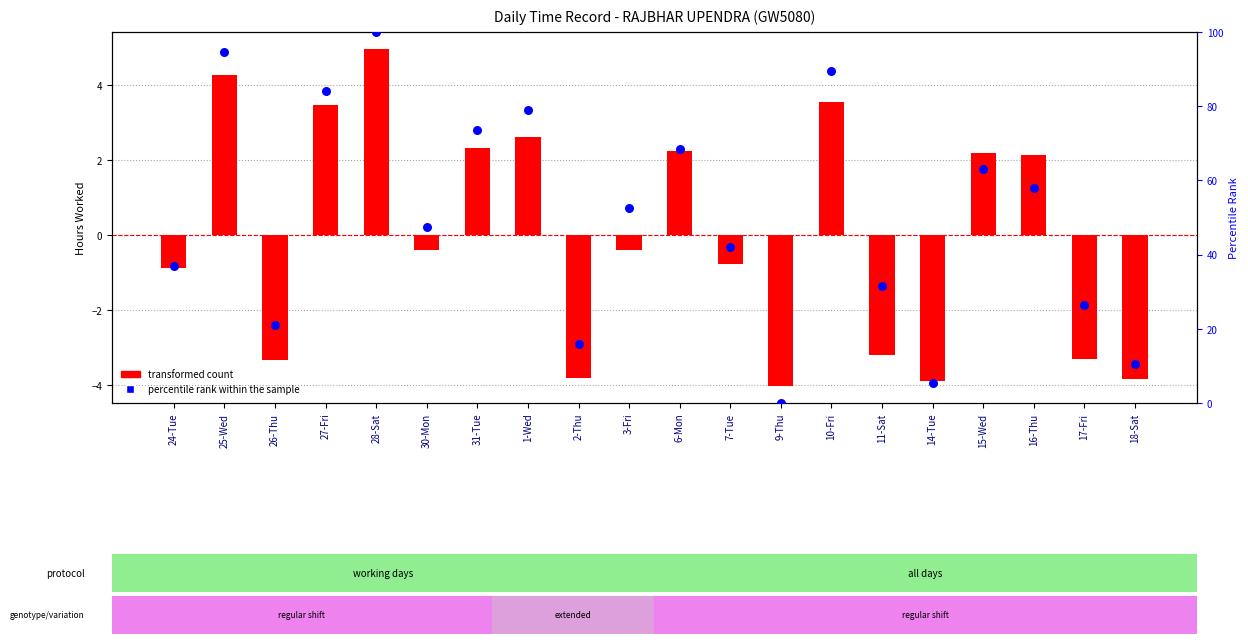

Is the value of transformed count at 16-Thu greater than the value of percentile rank within the sample at 11-Sat?

No